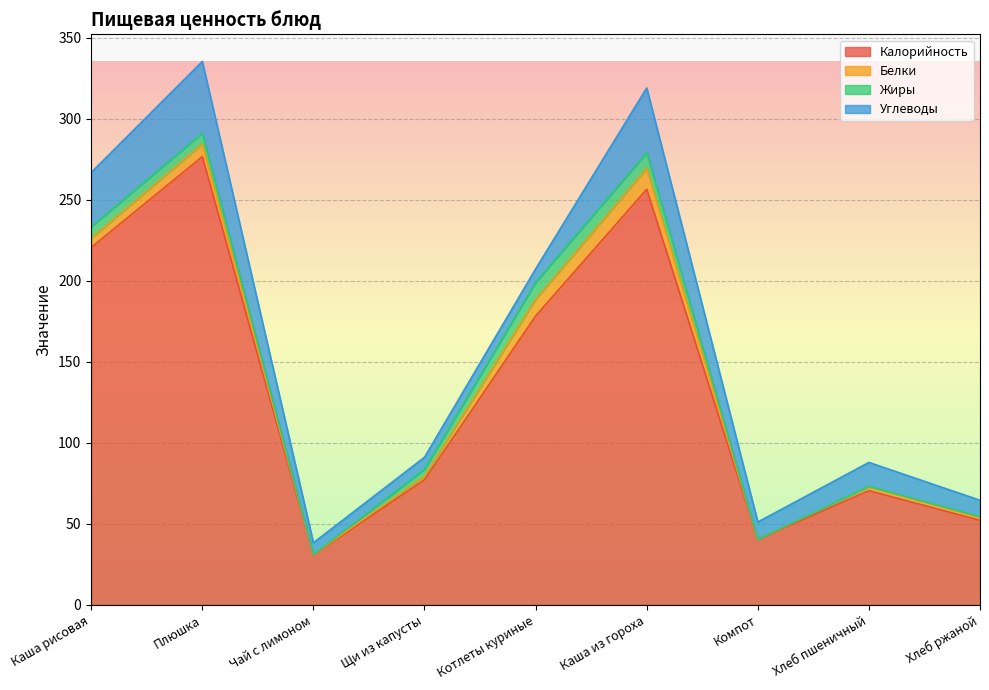

What is the greatest value displayed?

276.6